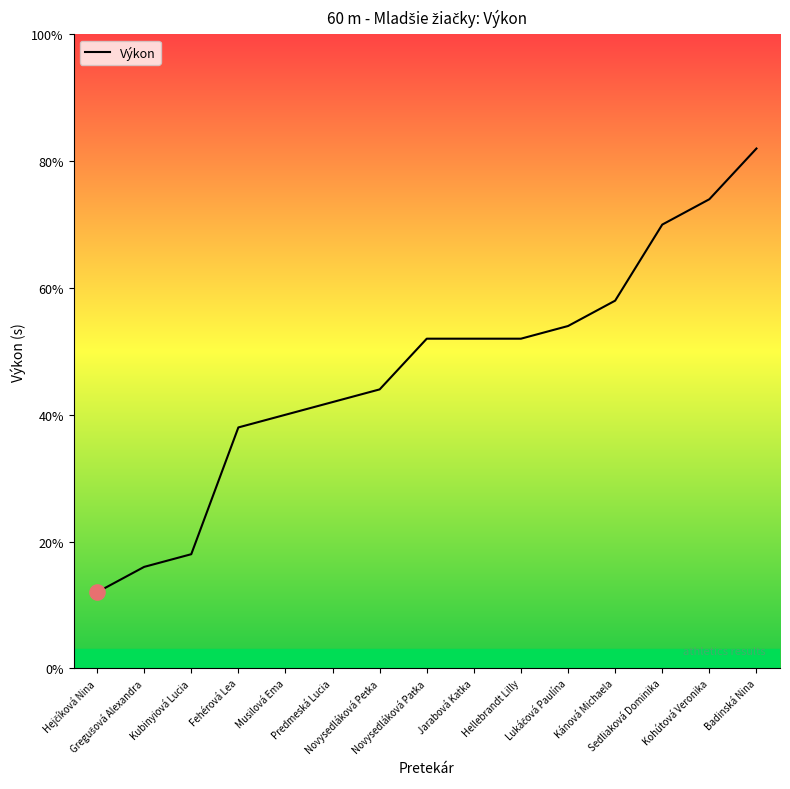

What is the change in value from Musilová Ema to Predmeská Lucia?

+0.1